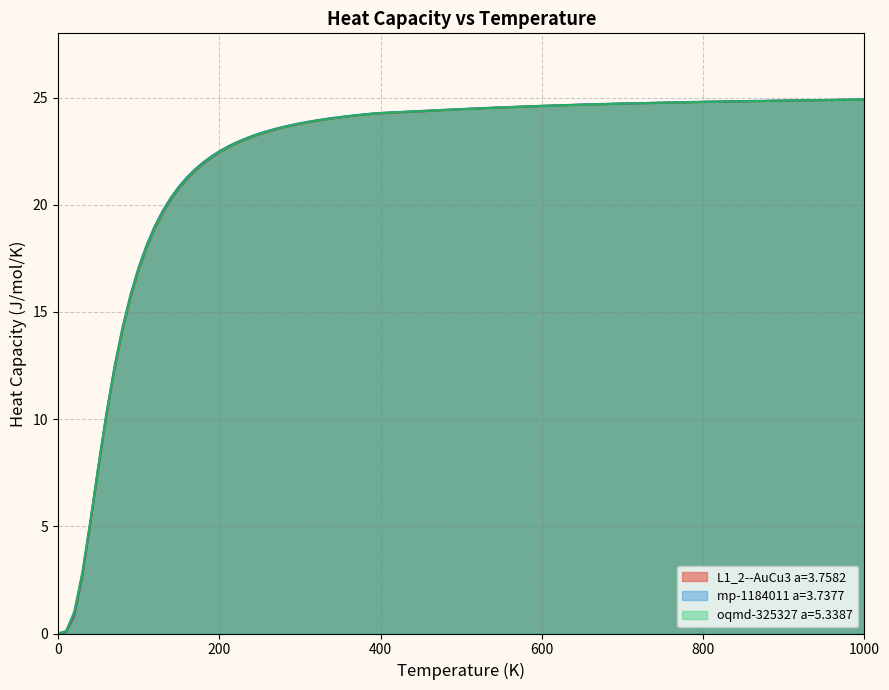

List the labels in order of L1_2--AuCu3 a=3.7582 value, largest first.

1000.0, 950.0, 900.0, 850.0, 800.0, 750.0, 700.0, 650.0, 600.0, 550.0, 500.0, 450.0, 400.0, 350.0, 300.0, 250.0, 200.0, 150.0, 100.0, 50.0, 0.0